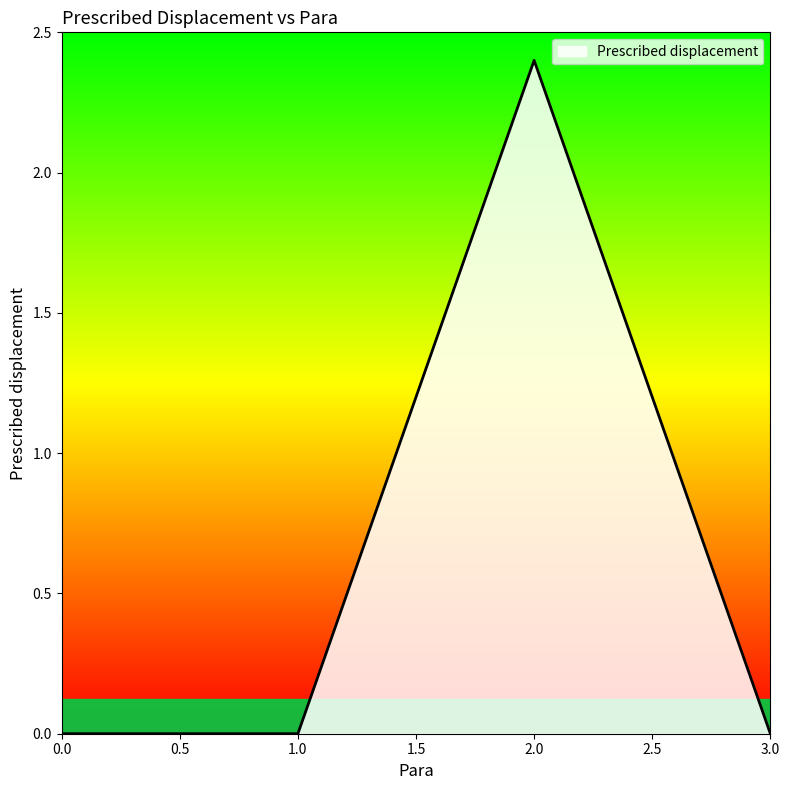

What is the greatest value displayed?

2.4